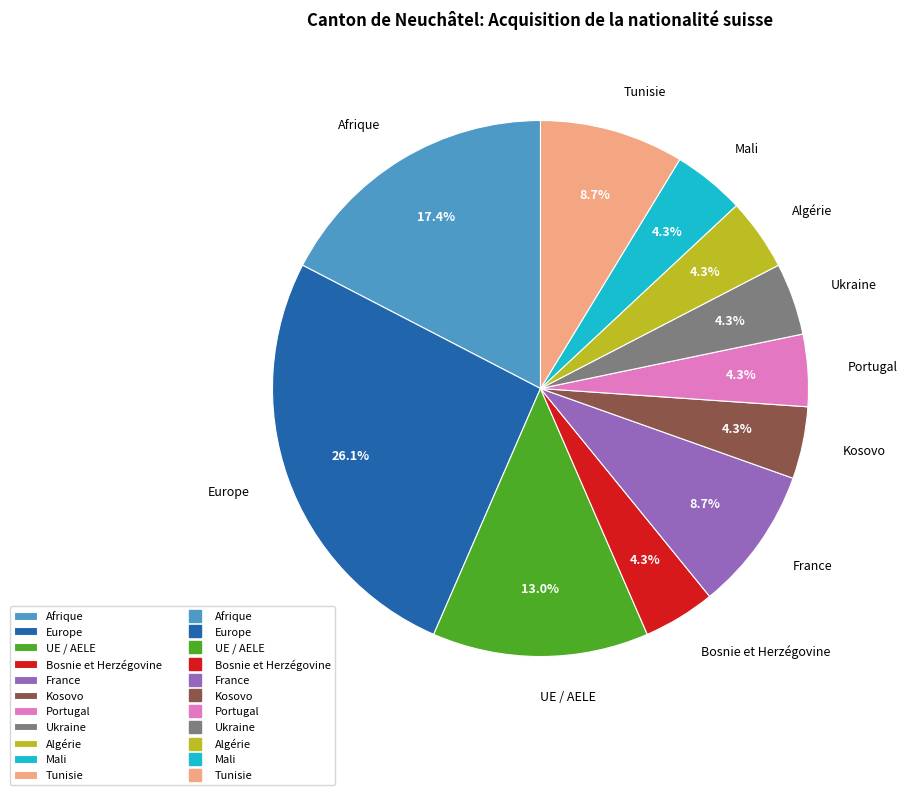

Is there any slice that represents more than half of the pie?

No